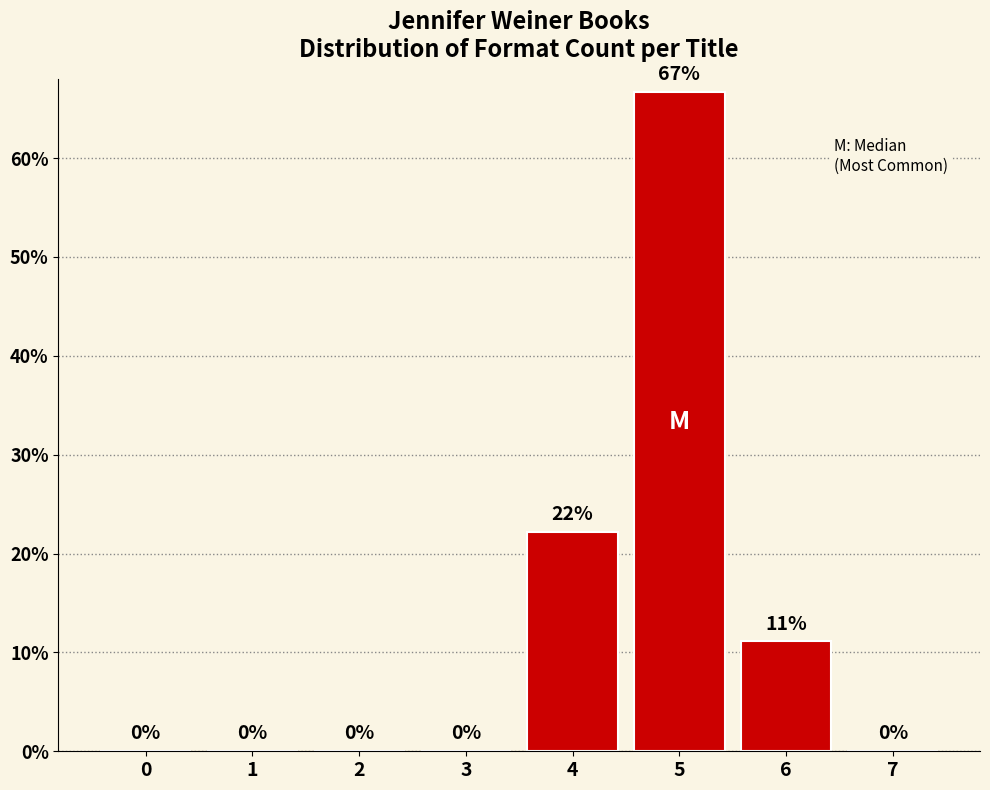

What is the sum of all values?

100.0